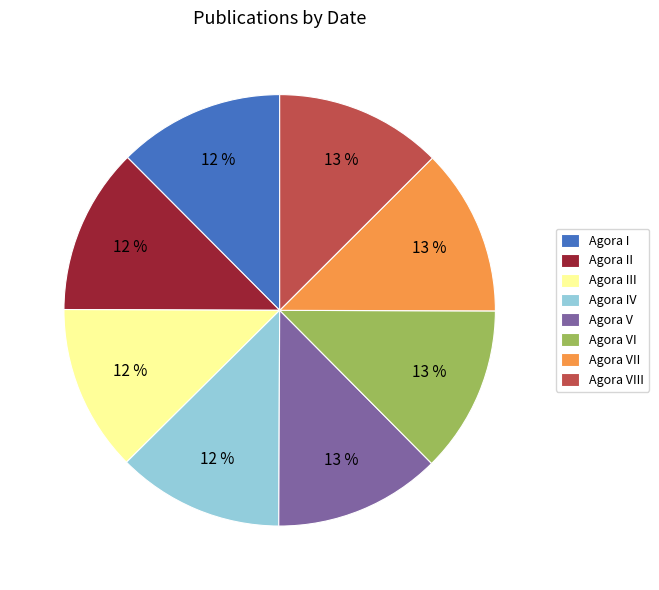

What percentage is the Agora III slice, to the nearest percent?

12%